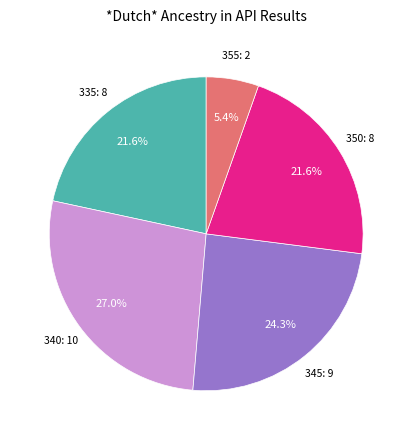

To the nearest percent, what is the average slice percentage?

20%